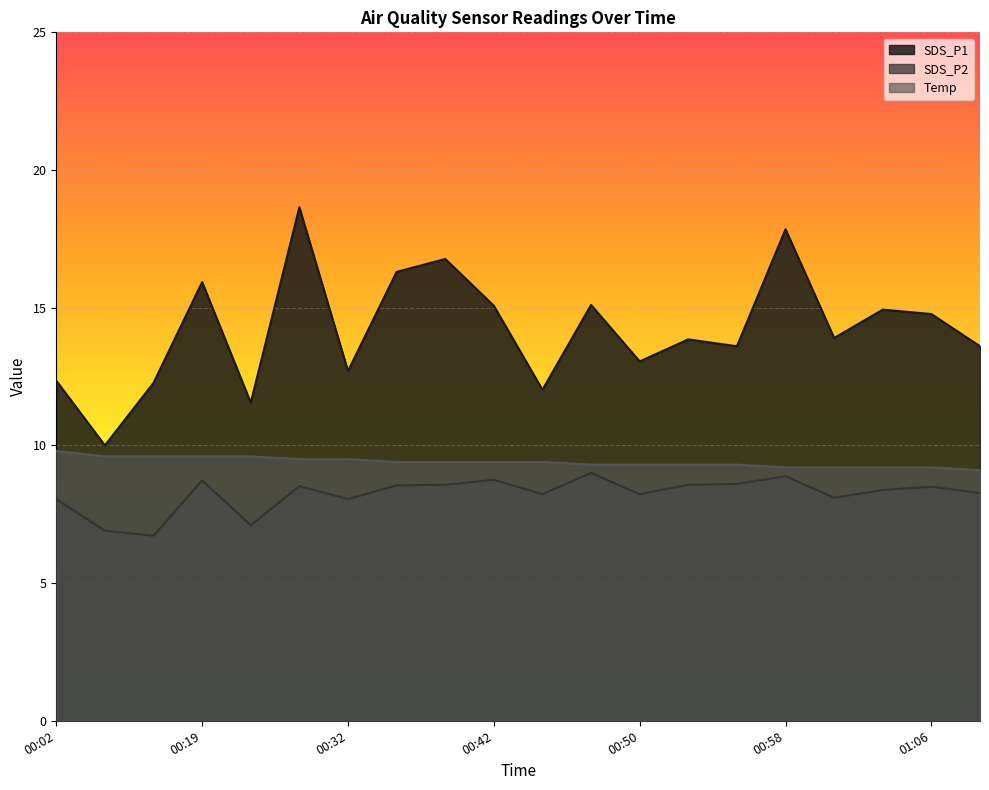

True or false: SDS_P1 and SDS_P2 cross at least once.

False